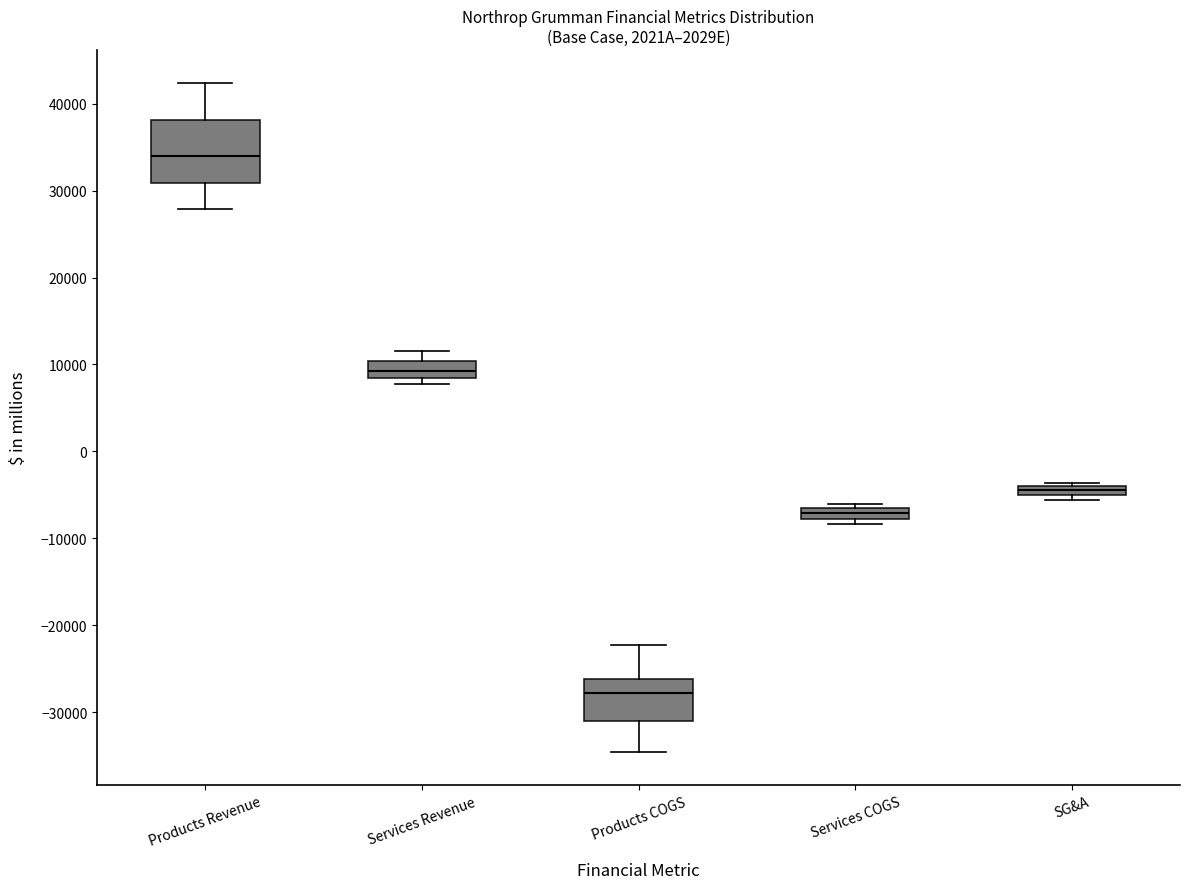

Which box is the tallest, from its lower edge to its upper edge?

Products Revenue